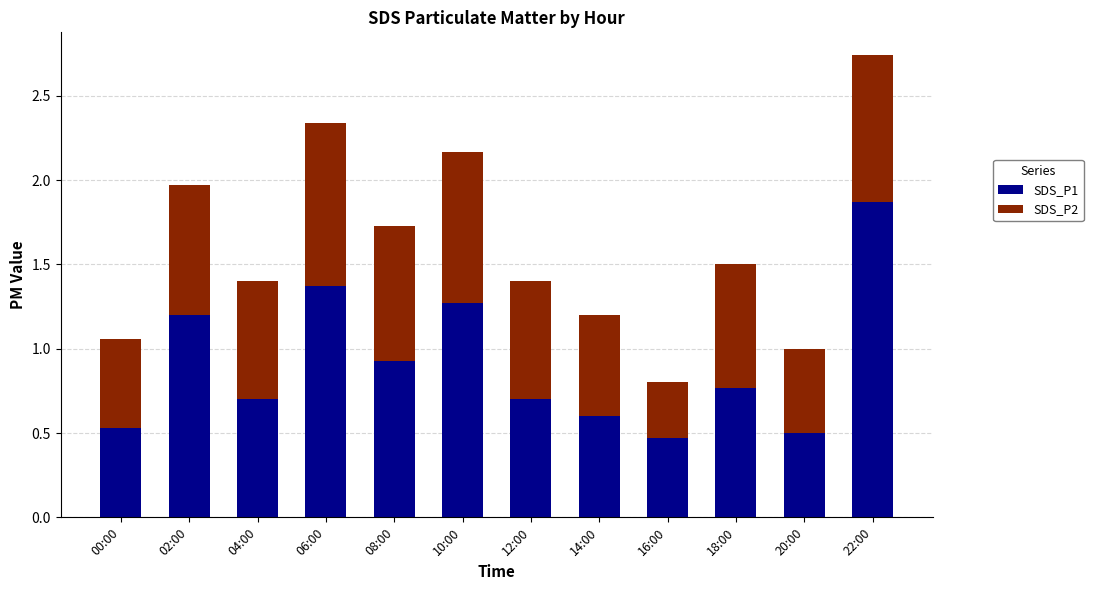

What is the sum of the SDS_P1 values at 06:00 and 08:00?

2.3